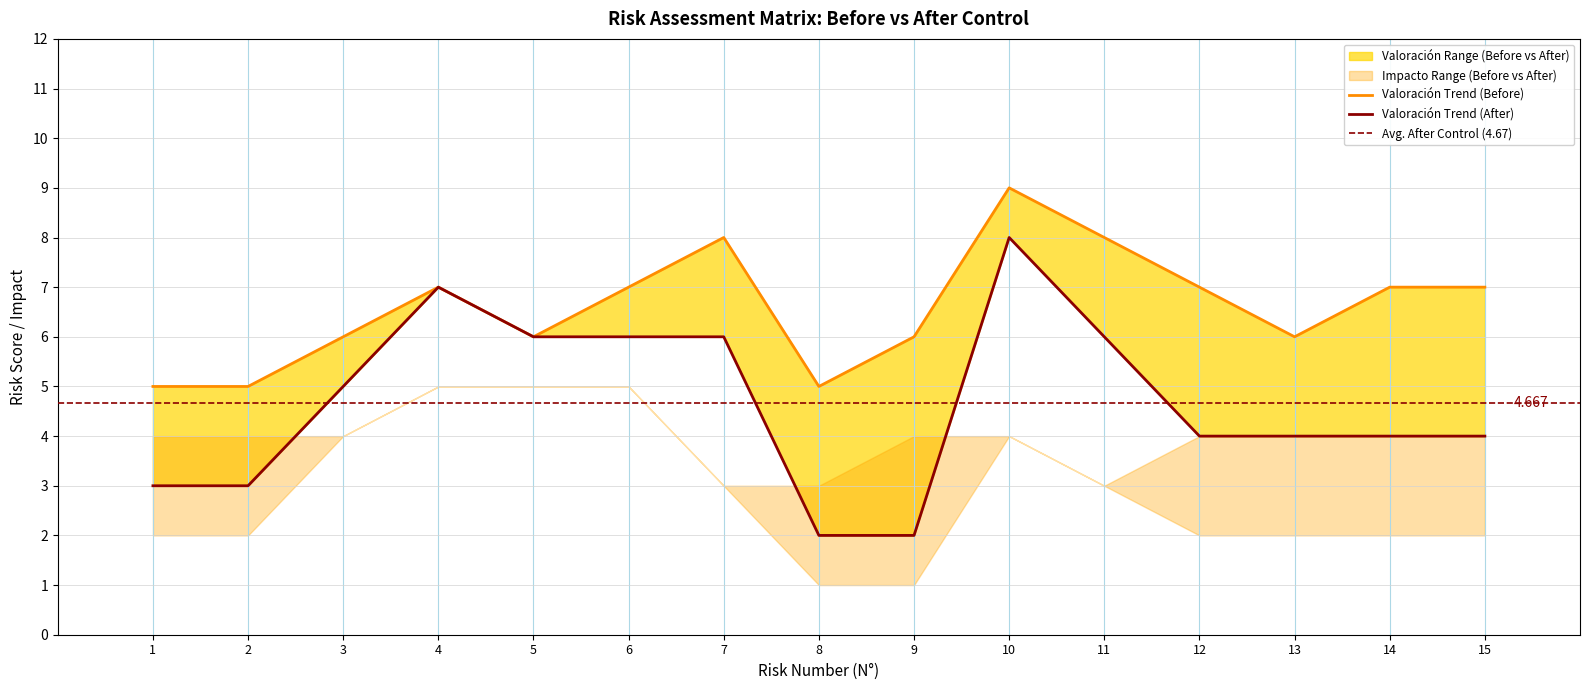

How many interior local valleys does the Valoración antes del control series have?

3